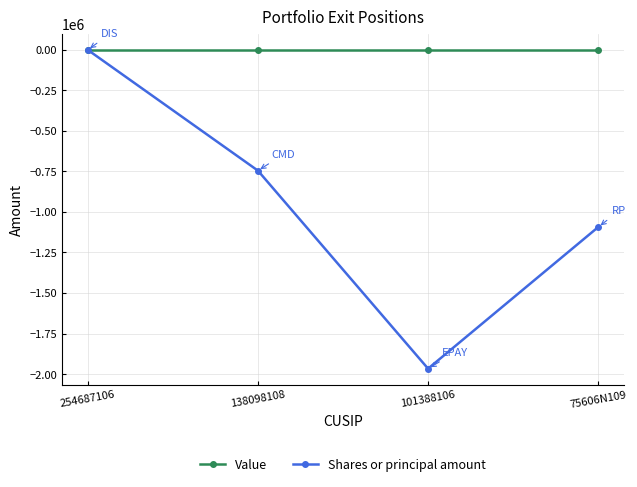

Which series changed the most between 101388106 and 75606N109?

Shares or principal amount